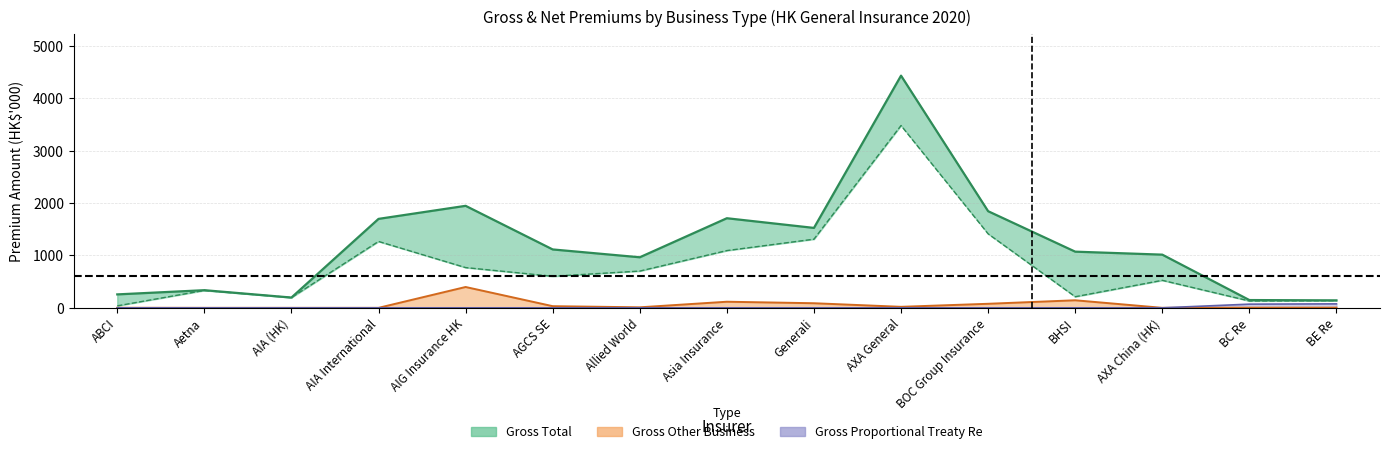

Between Allied World and BOC Group Insurance, which series saw the biggest shift?

Gross_Total